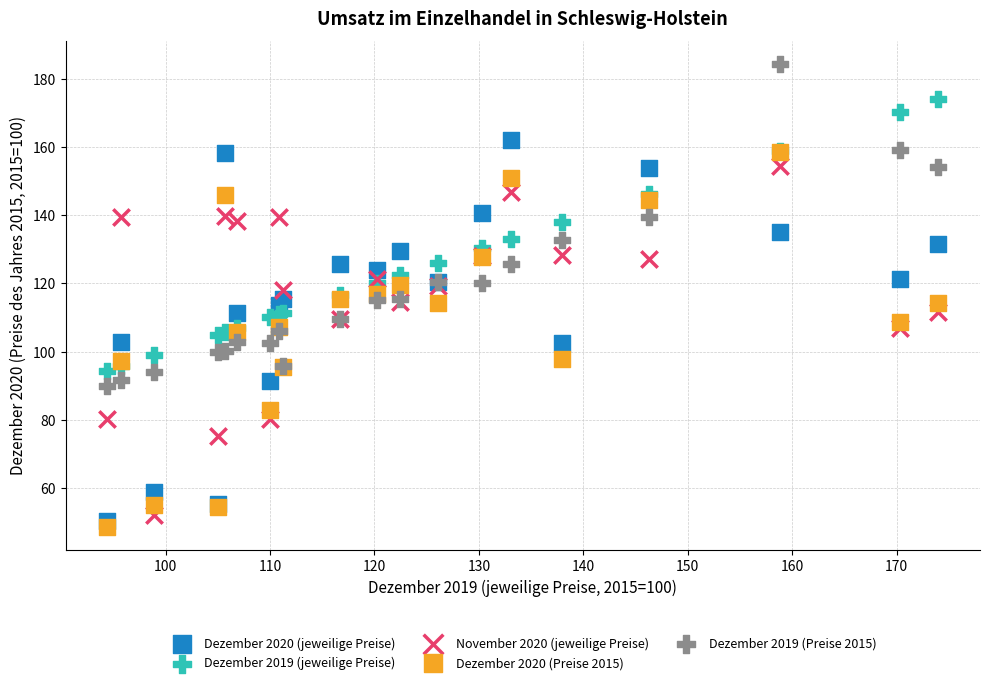

Which series contains the lowest Y value?

Dezember 2020 (Preise 2015)